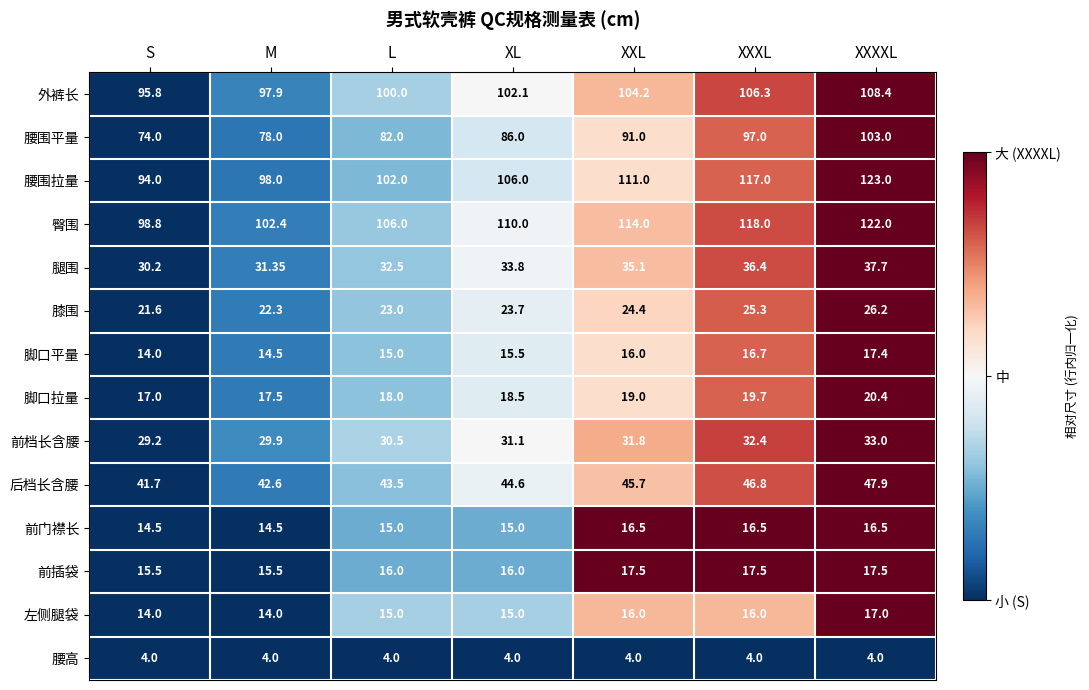

Rank the series by their maximum value, from highest to lowest.

腰围拉量, 臀围, 外裤长, 腰围平量, 后档长含腰, 腿围, 前档长含腰, 膝围, 脚口拉量, 前插袋, 脚口平量, 左侧腿袋, 前门襟长, 腰高